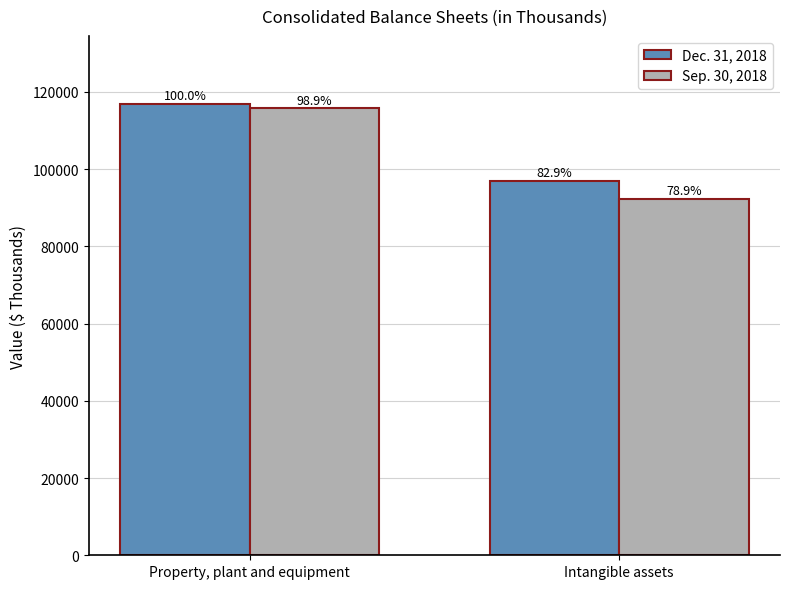

What are all the series names shown in the legend?

Dec. 31, 2018, Sep. 30, 2018